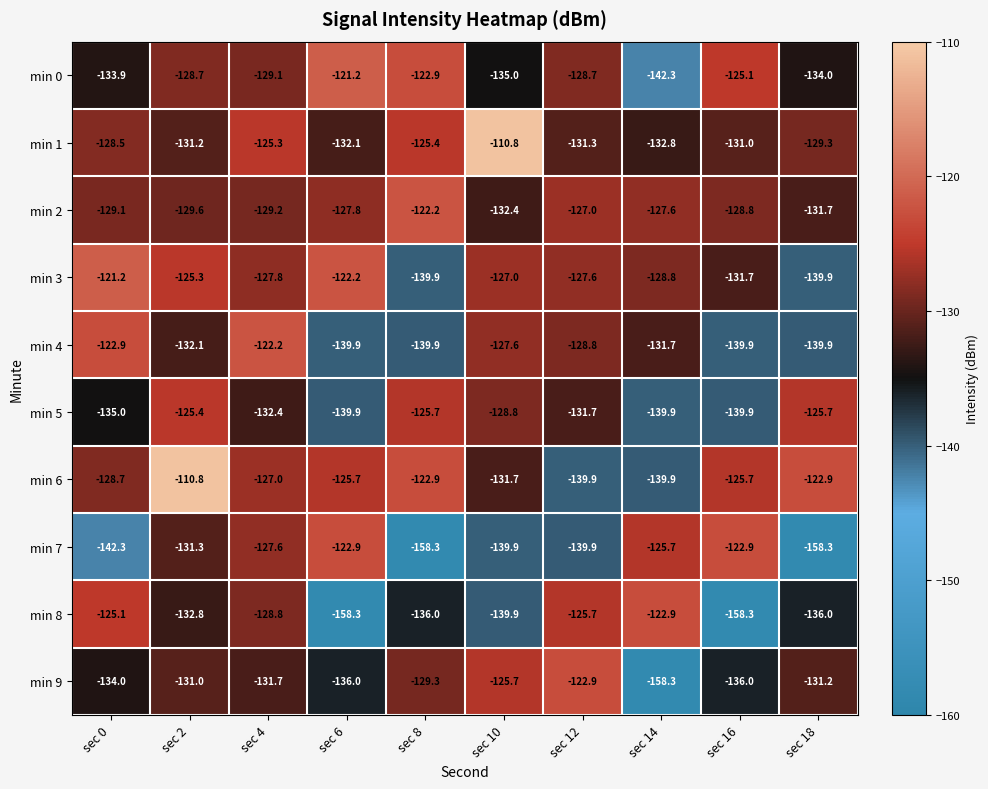

Rank the series at sec 2 from lowest to highest value.

min 8, min 4, min 7, min 1, min 9, min 2, min 0, min 5, min 3, min 6